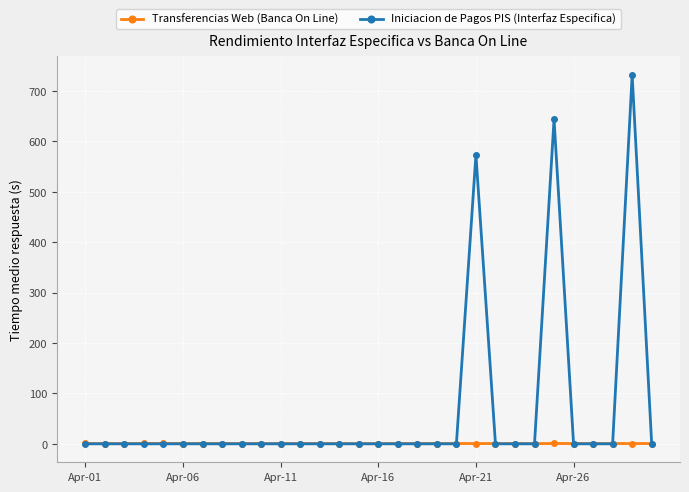

True or false: Iniciacion de Pagos PIS (Interfaz Especifica) has more than 0 interior local peaks.

True